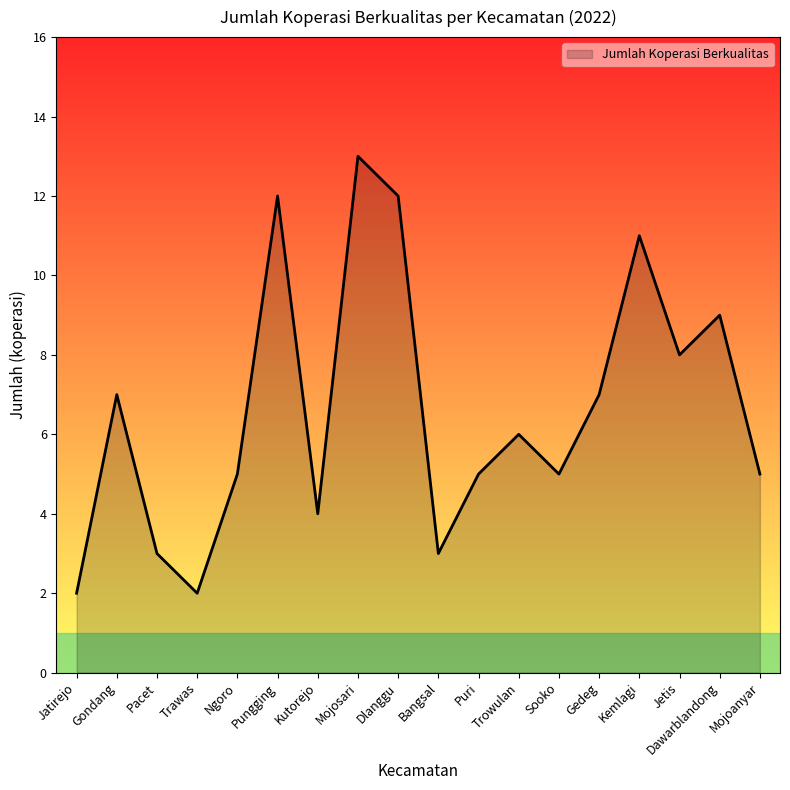

What position from the right is Mojosari?

11